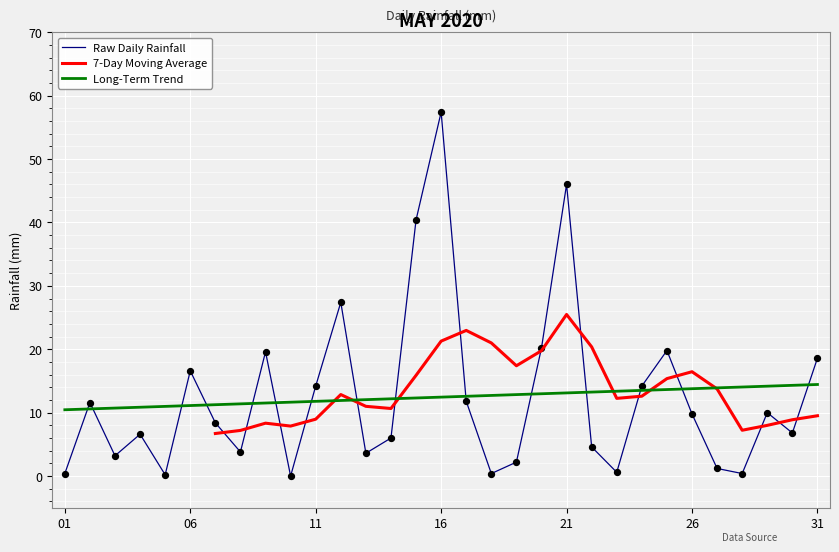

What is the maximum value for Raw Daily Rainfall?

57.4